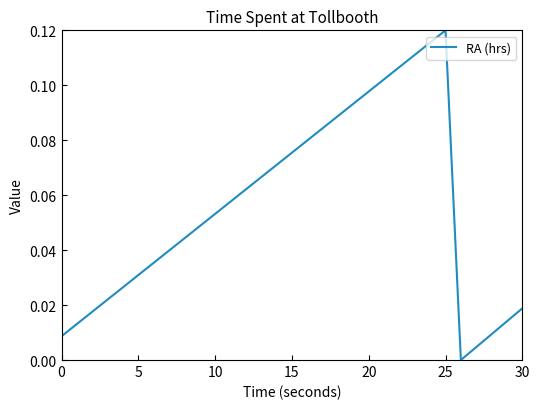

How many interior local valleys (lower than both neighbors) does the data have?

1